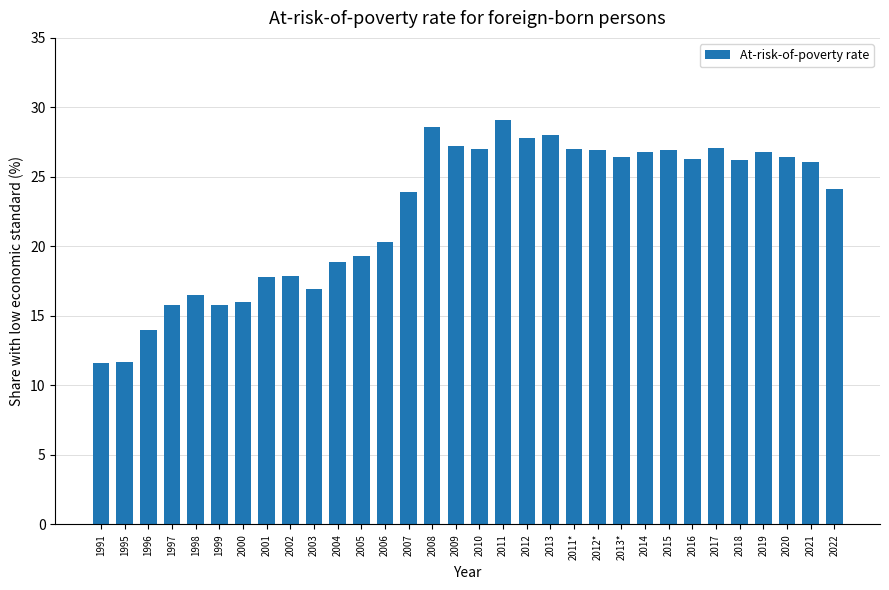

What is the change in value from 2000 to 2012?

+11.8